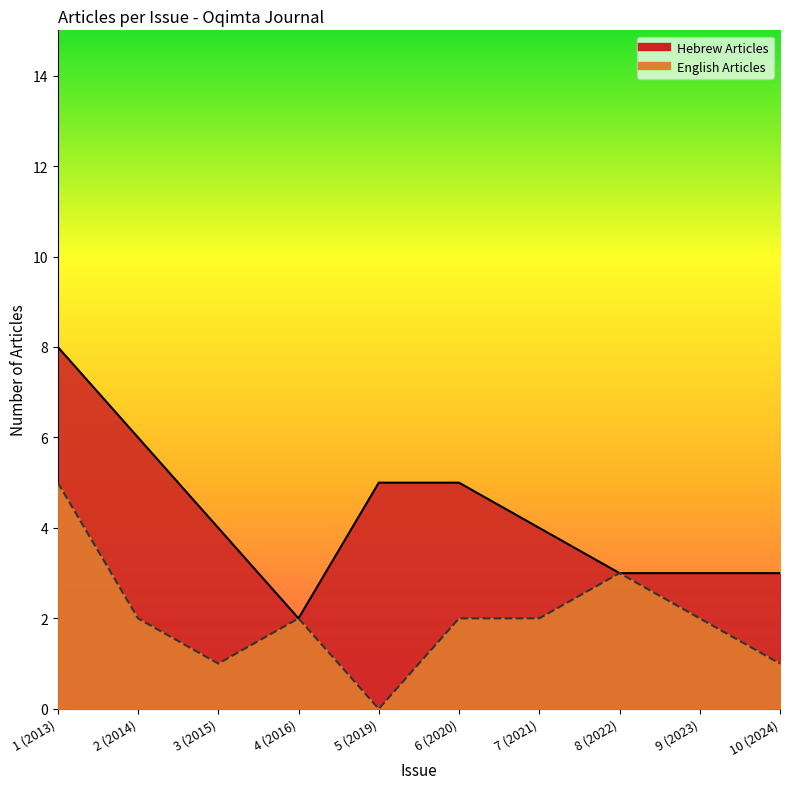

At which category is the sum across all series the highest?

1 (2013)